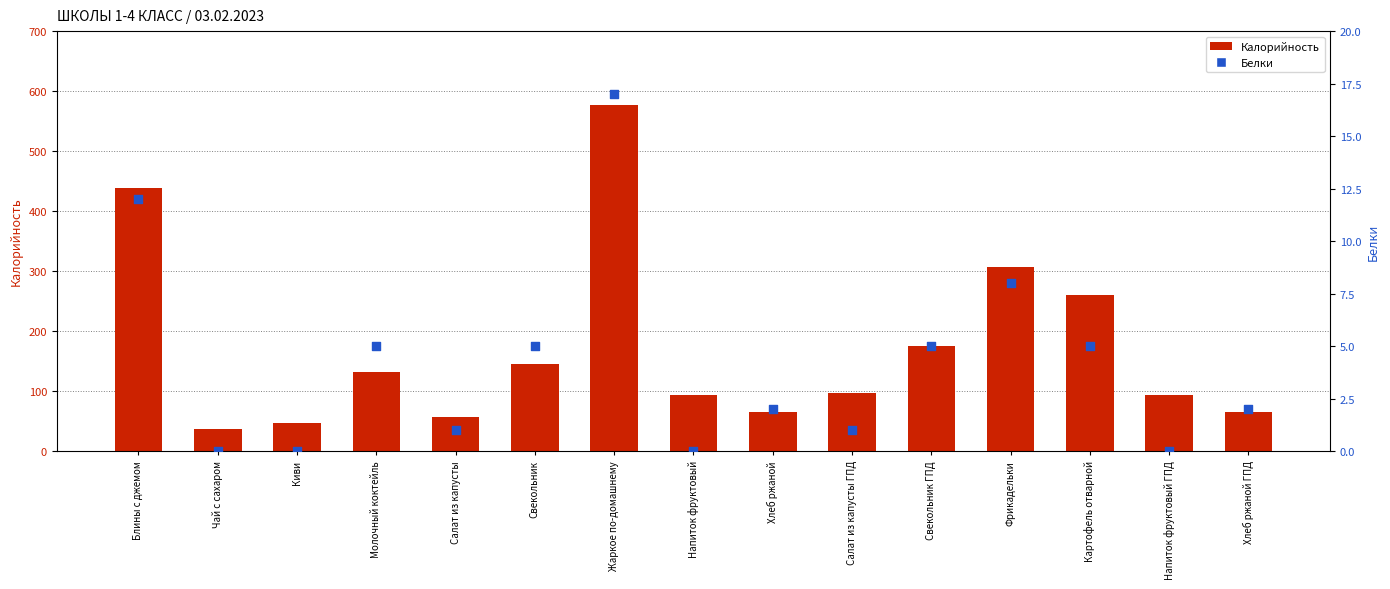

At which category is the sum across all series the highest?

Жаркое по-домашнему